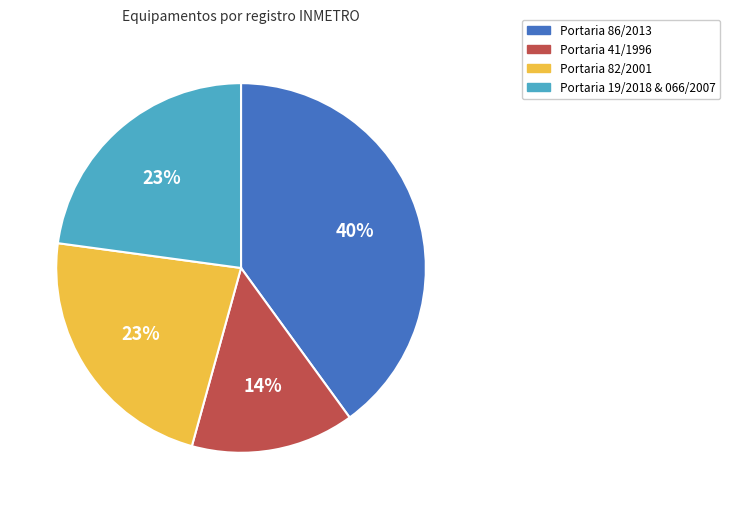

Count the number of slices in the pie.

4